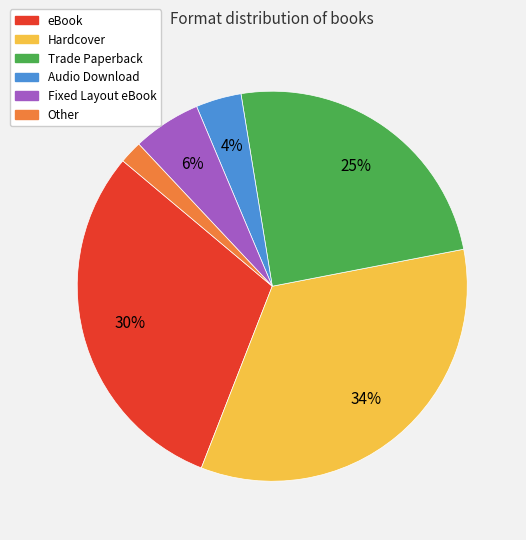

Combined, do Audio Download and Hardcover account for over 50%?

No